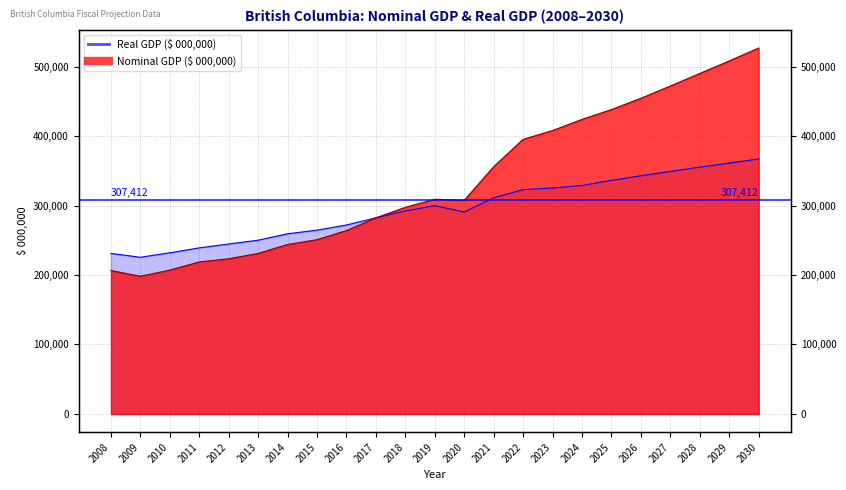

What is the difference between the highest and lowest values at 2021?

44794